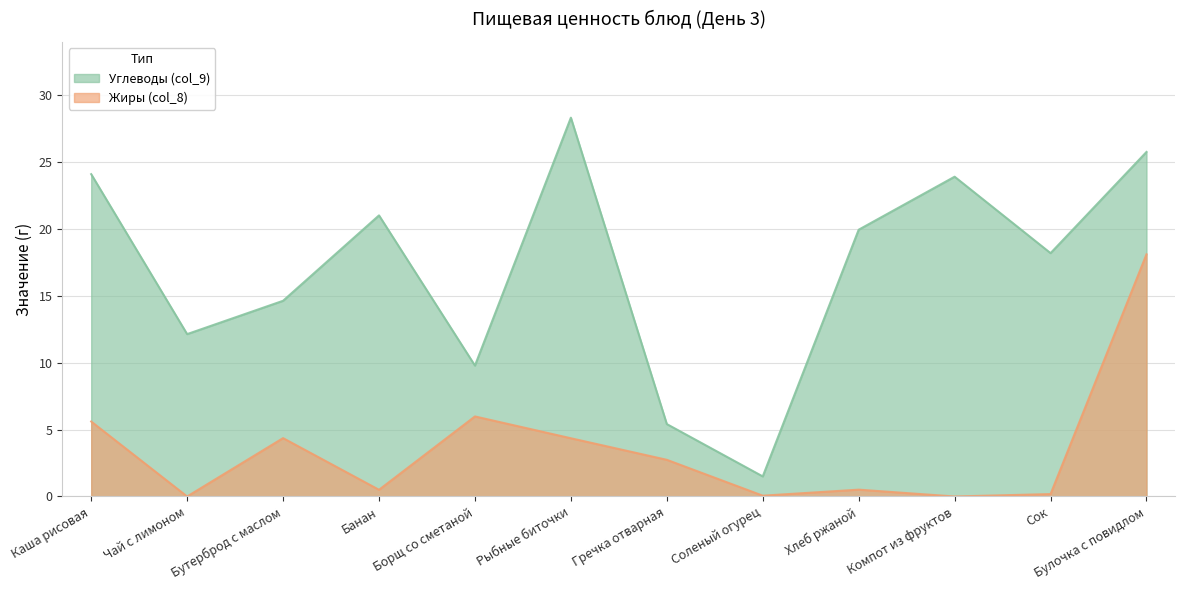

Count the number of data series in this chart.

2